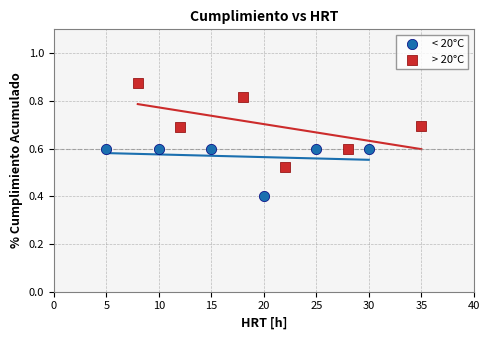

Which series contains the highest Y value?

> 20°C